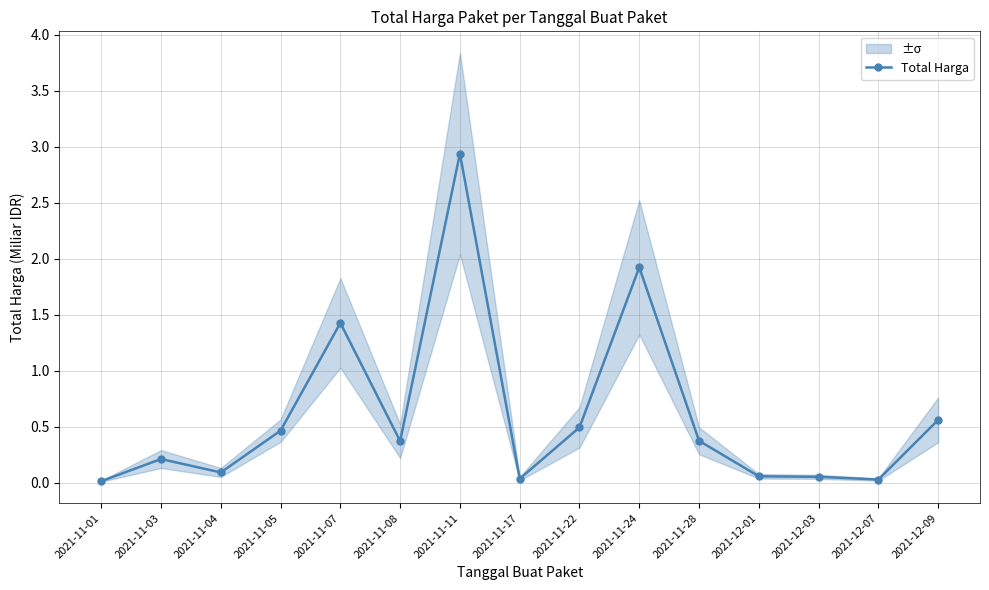

Which has a higher value, 2021-11-05 or 2021-12-07?

2021-11-05